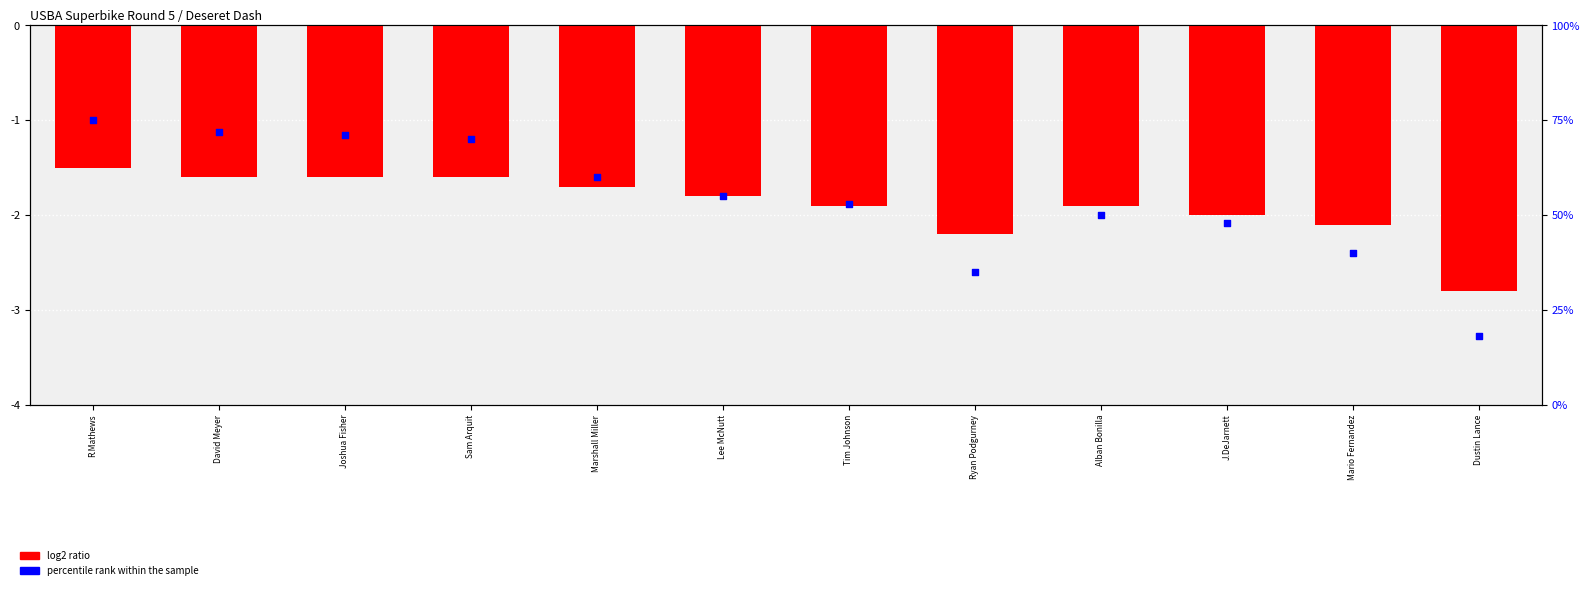

At which category is the sum across all series the highest?

R.Mathews